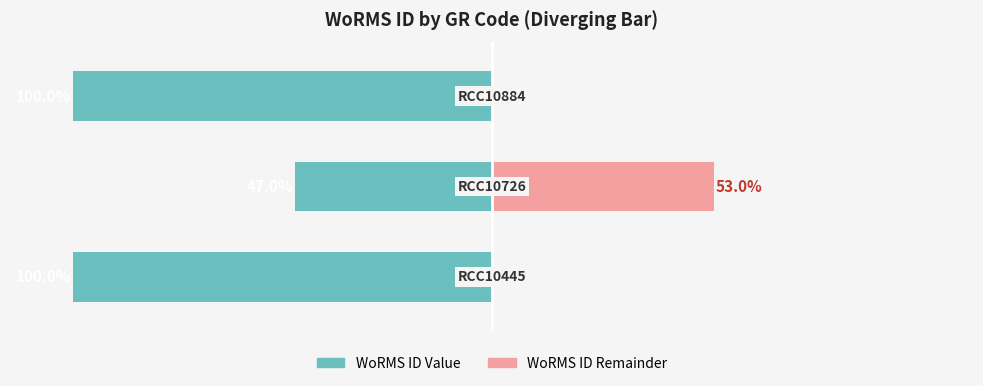

What is the difference between the maximum and minimum values in the WoRMS ID Value series?

53